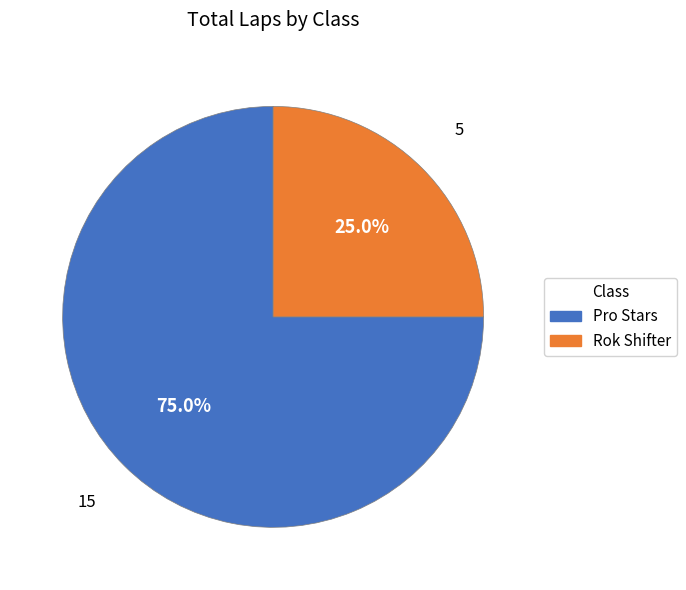

What portion of the pie excludes Pro Stars?

25.0%